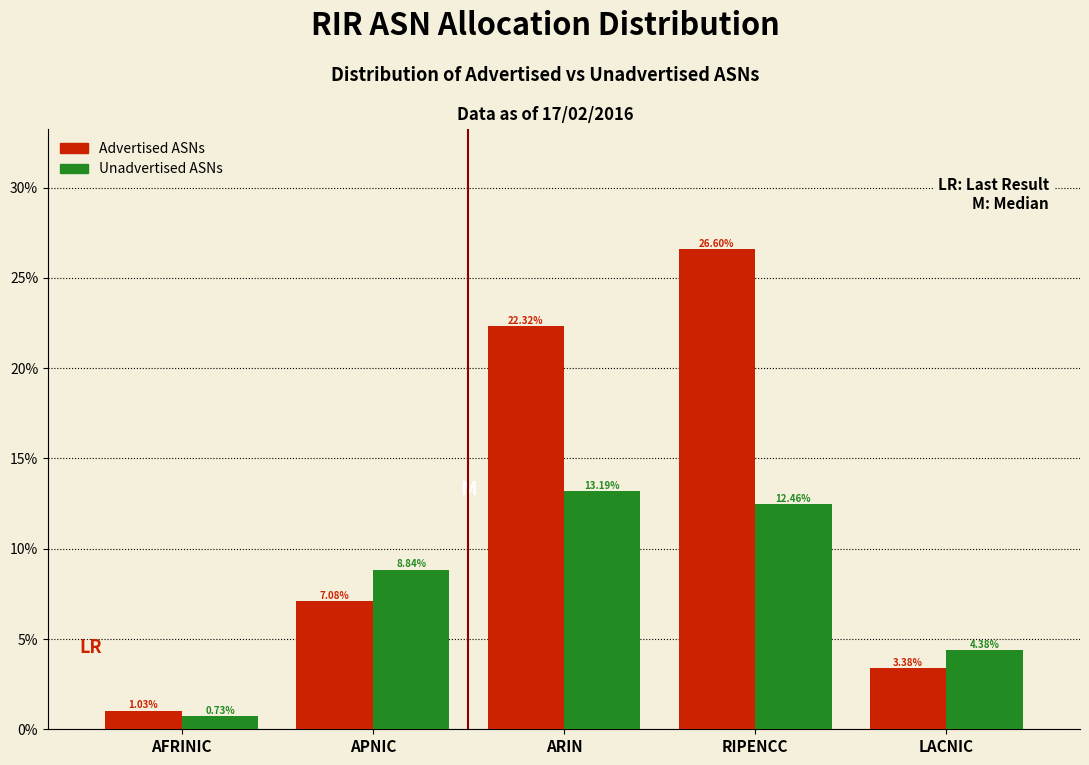

At which category is the sum across all series the highest?

RIPENCC